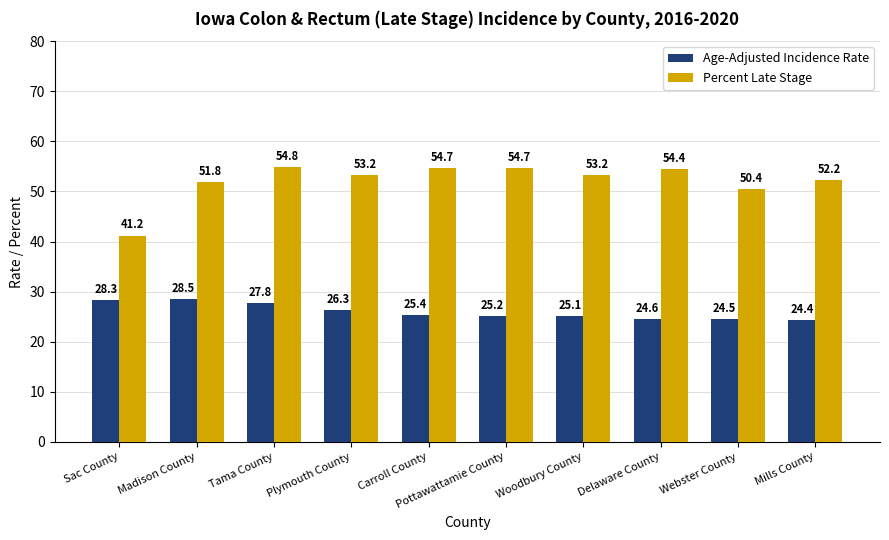

What is the minimum value shown in the chart?

24.4